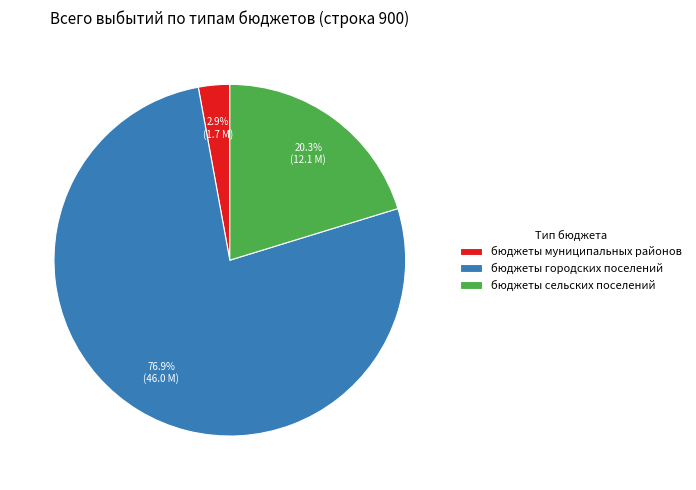

Rank the categories by value from highest to lowest.

бюджеты городских поселений, бюджеты сельских поселений, бюджеты муниципальных районов